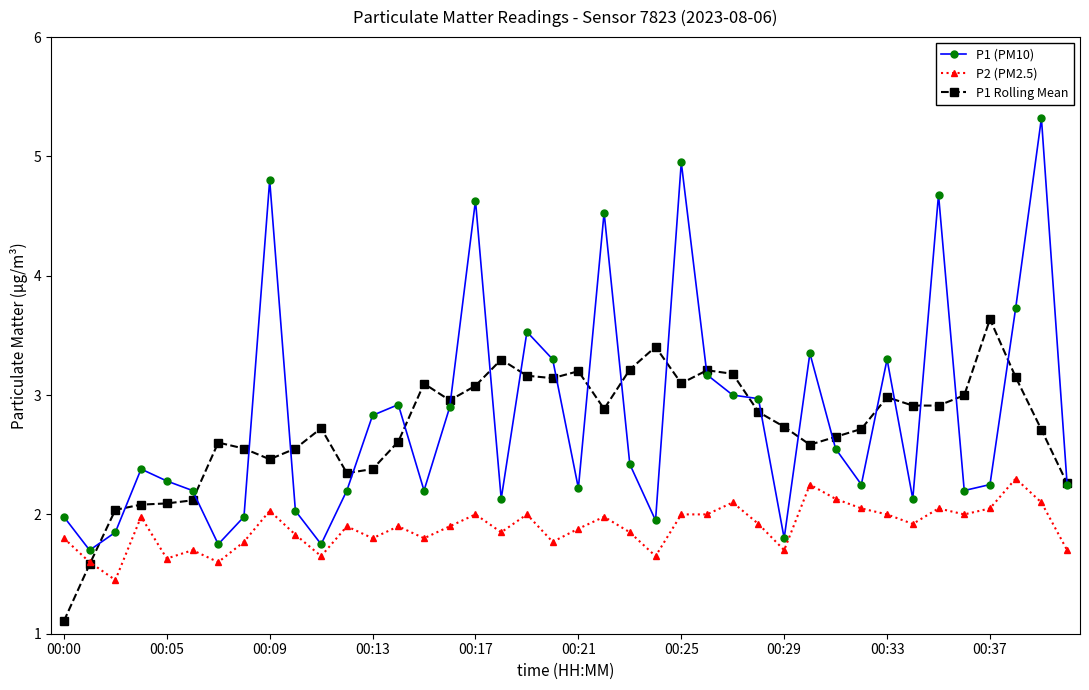

Which series has the widest spread of values?

P1 (PM10)